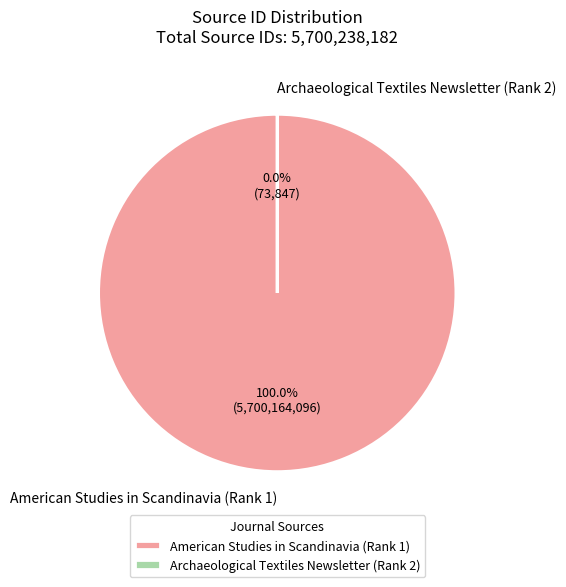

What is the largest slice in the pie chart?

American Studies in Scandinavia (Rank 1)